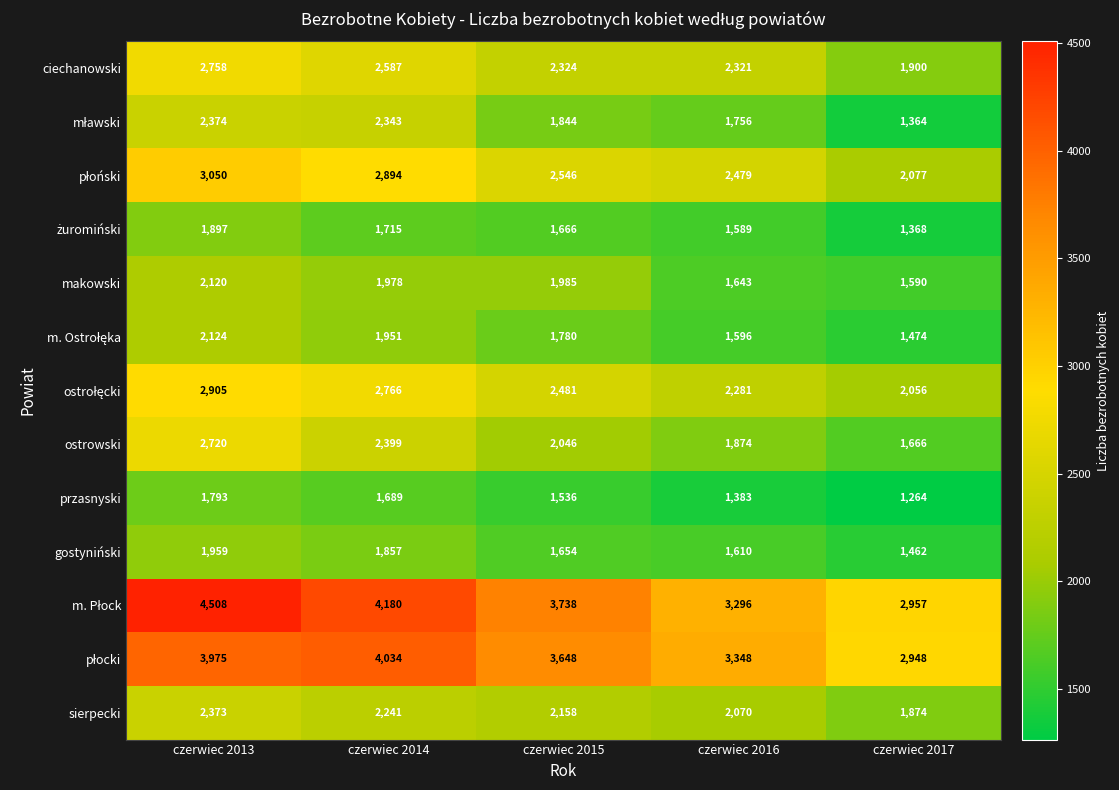

What is the difference between the maximum and minimum values in the makowski series?

530